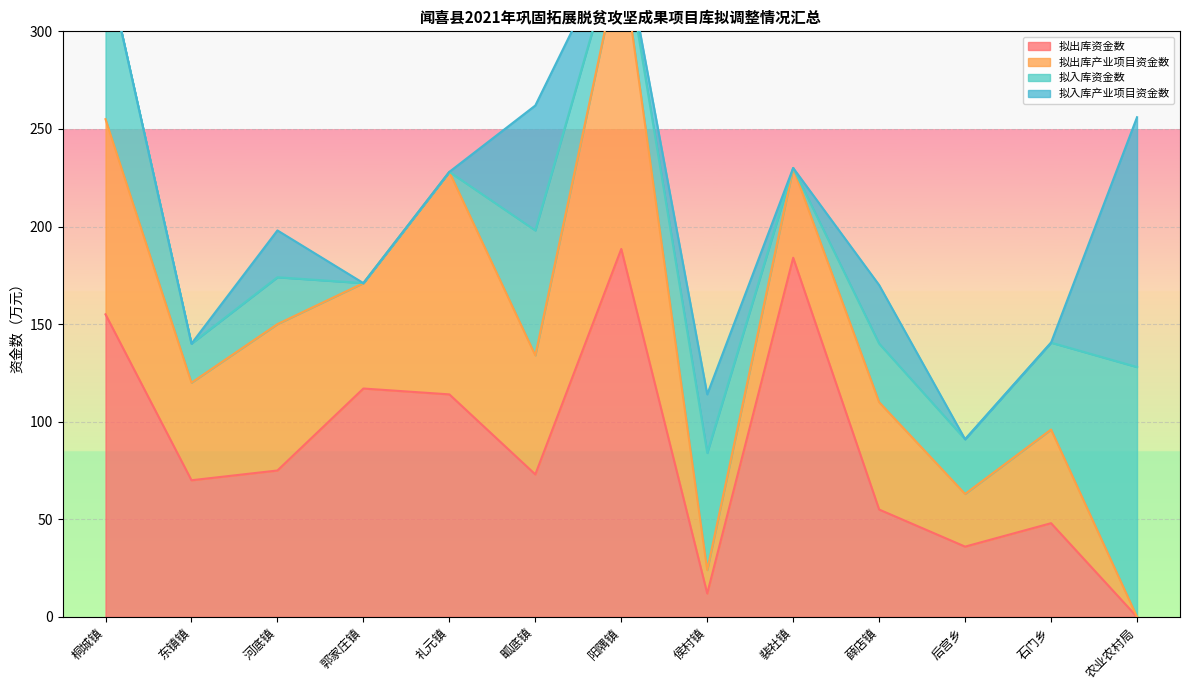

True or false: 拟入库产业项目资金数 has a value of 128.0 at 农业农村局.

True